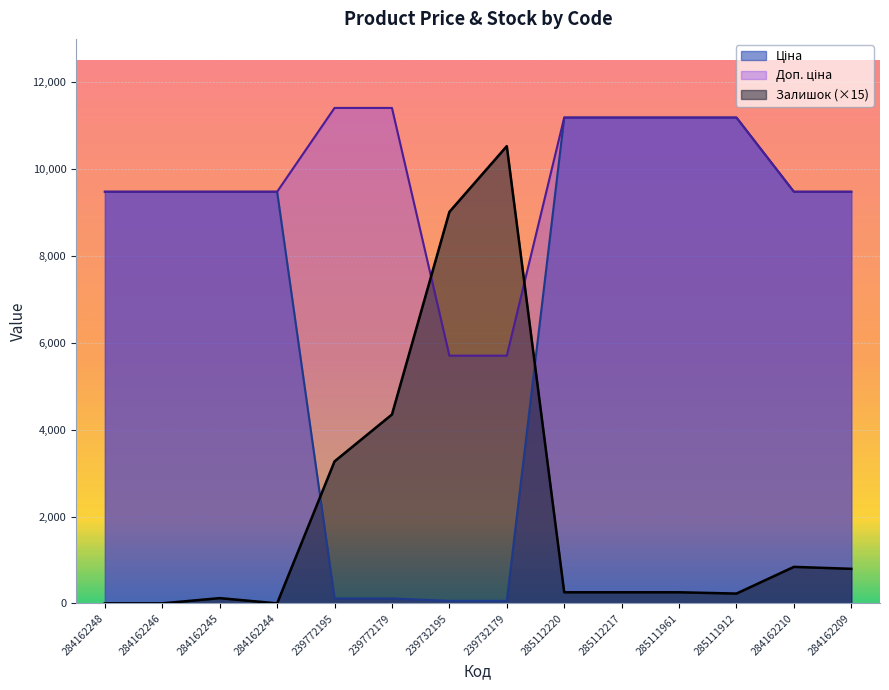

Reading left to right, list all the values displayed in this chart.

Ціна: 9480.1	9480.1	9480.1	9480.1	114.1	114.1	57.0	57.0	11188.2	11188.2	11188.2	11188.2	9480.1	9480.1
Доп. ціна: 9480.1	9480.1	9480.1	9480.1	11410.0	11410.0	5705.0	5705.0	11188.2	11188.2	11188.2	11188.2	9480.1	9480.1
Залишок: 0.0	0.0	120.0	0.0	3270.0	4350.0	9015.0	10530.0	255.0	255.0	255.0	225.0	840.0	795.0